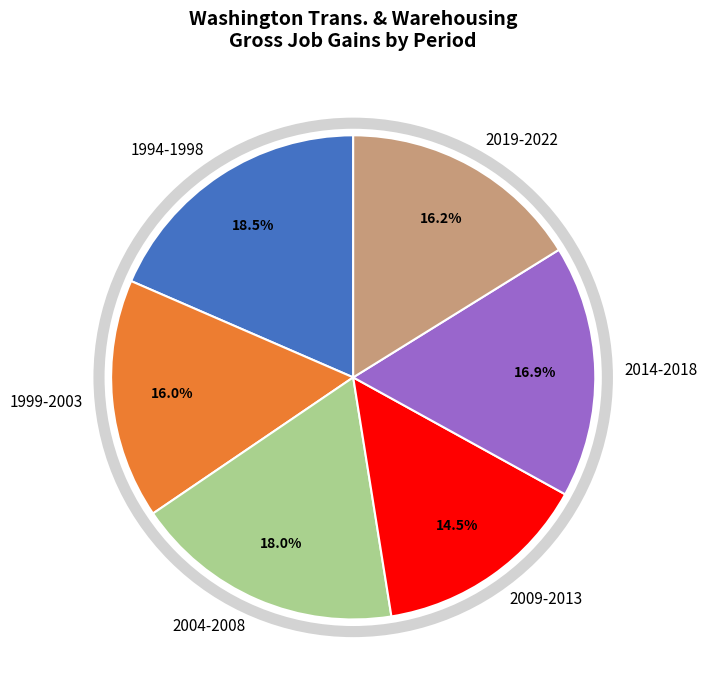

To the nearest percent, what is the average slice percentage?

17%